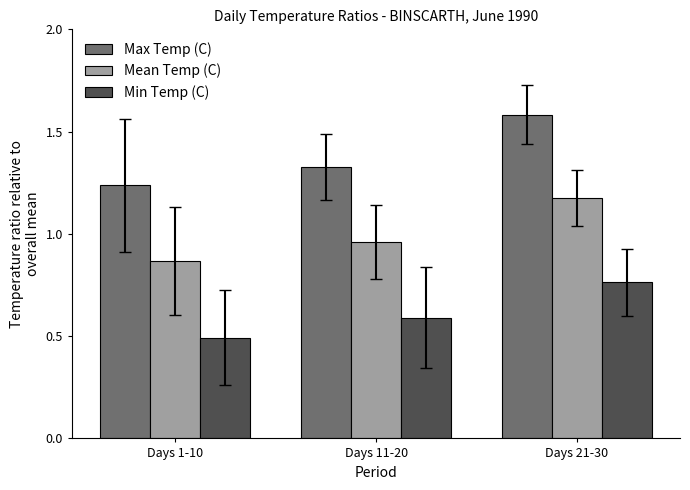

What is the label of the 3rd bar from the left?

Days 21-30